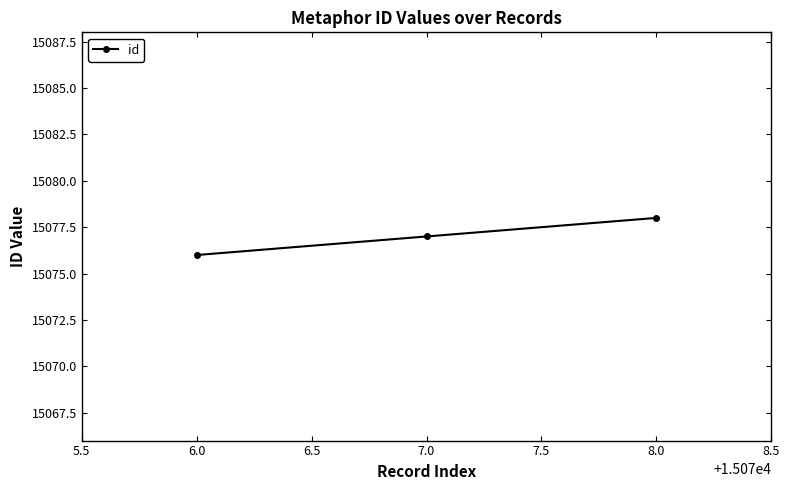

What is the label of the 2nd point from the right?

7.0